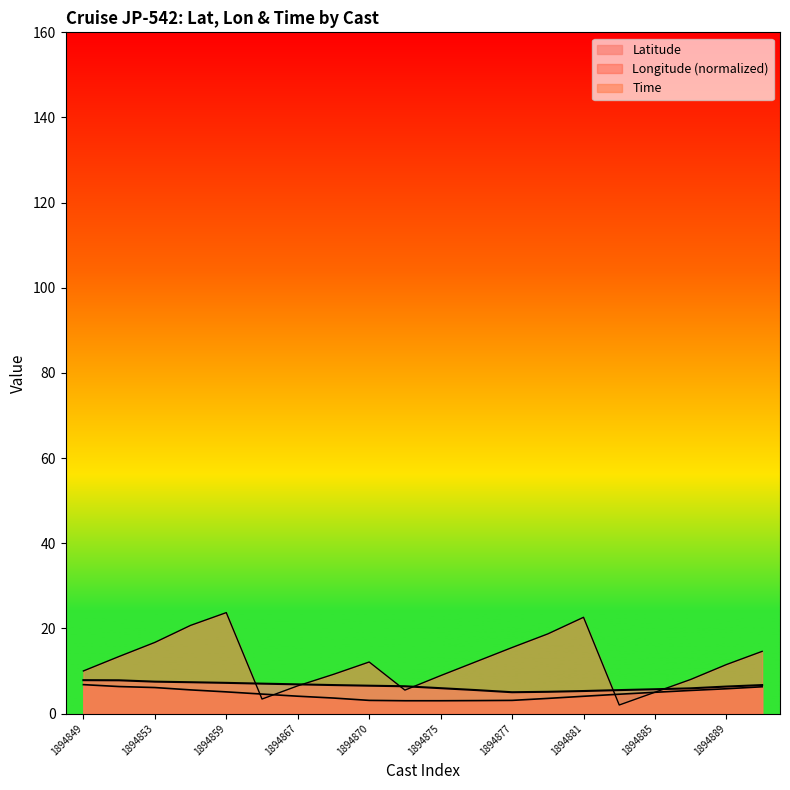

What is the lowest value of the Time series?

2.0